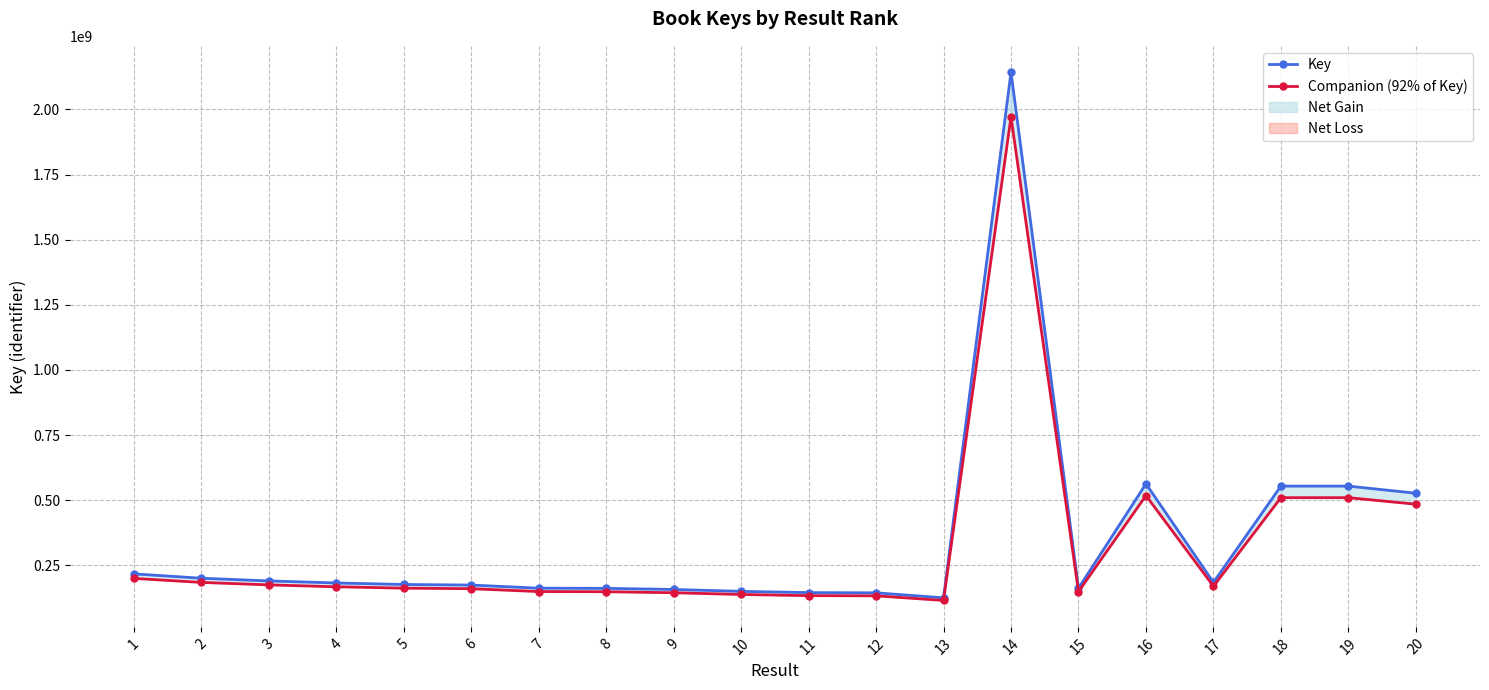

Reading left to right, list all the values displayed in this chart.

Key: 217354660.0	200605565.0	190281345.0	182392693.0	176605510.0	174383981.0	162423852.0	161716766.0	157464651.0	150260303.0	145337928.0	144627136.0	125320247.0	2142605684.0	162052877.0	562886202.0	184634060.0	554147352.0	554149258.0	526835153.0
Companion (92% of Key): 199966287.2	184557119.8	175058837.4	167801277.6	162477069.2	160433262.5	149429943.8	148779424.7	144867478.9	138239478.8	133710893.8	133056965.1	115294627.2	1971197229.3	149088646.8	517855305.8	169863335.2	509815563.8	509817317.4	484688340.8